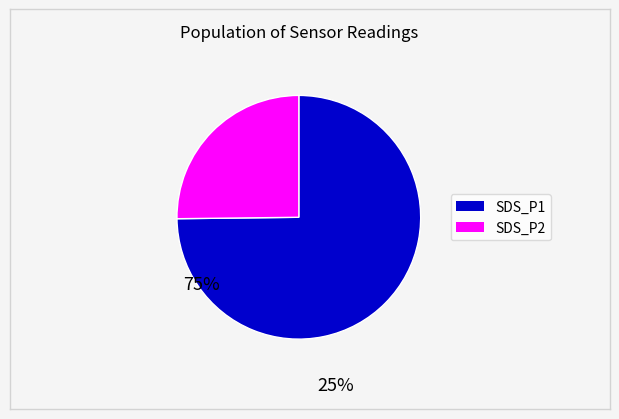

Does any single category account for the majority?

Yes